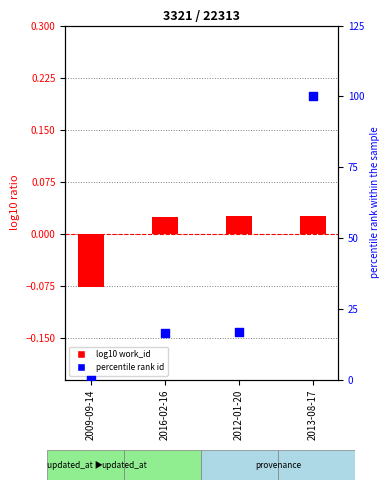

Which series has the largest total across all categories?

percentile rank